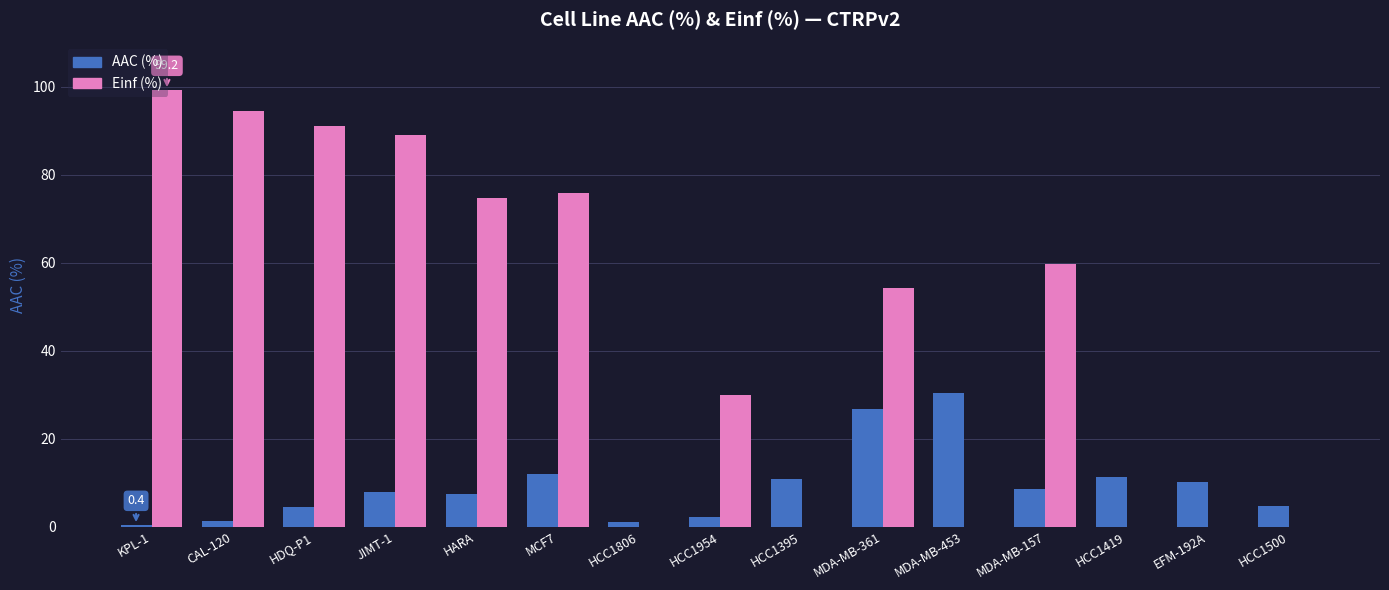

What is the average value of the AAC (%) series?

9.3